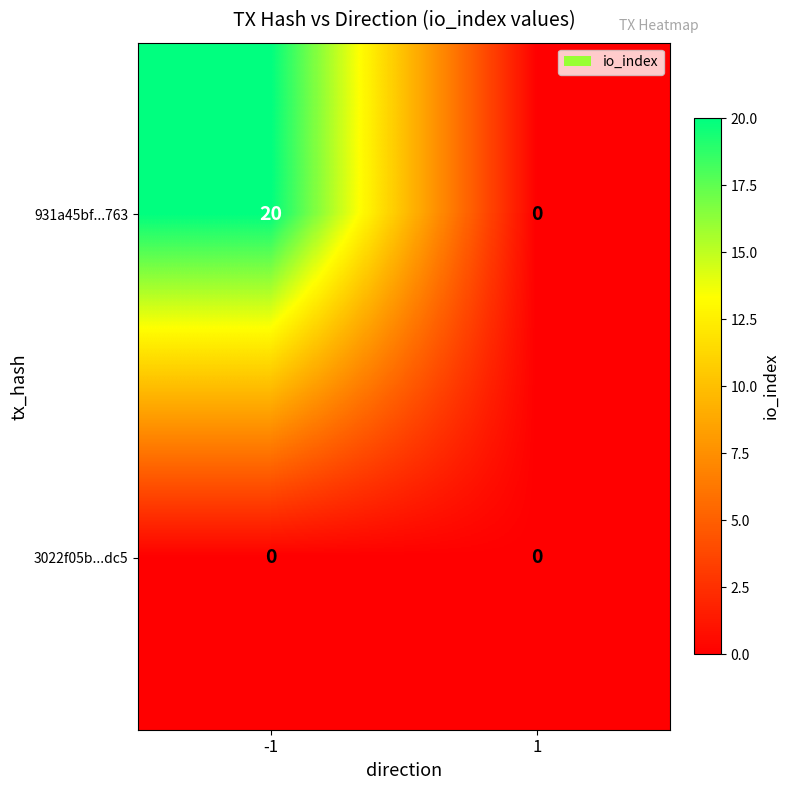

Read the 931a45bf...763 value at -1.

20